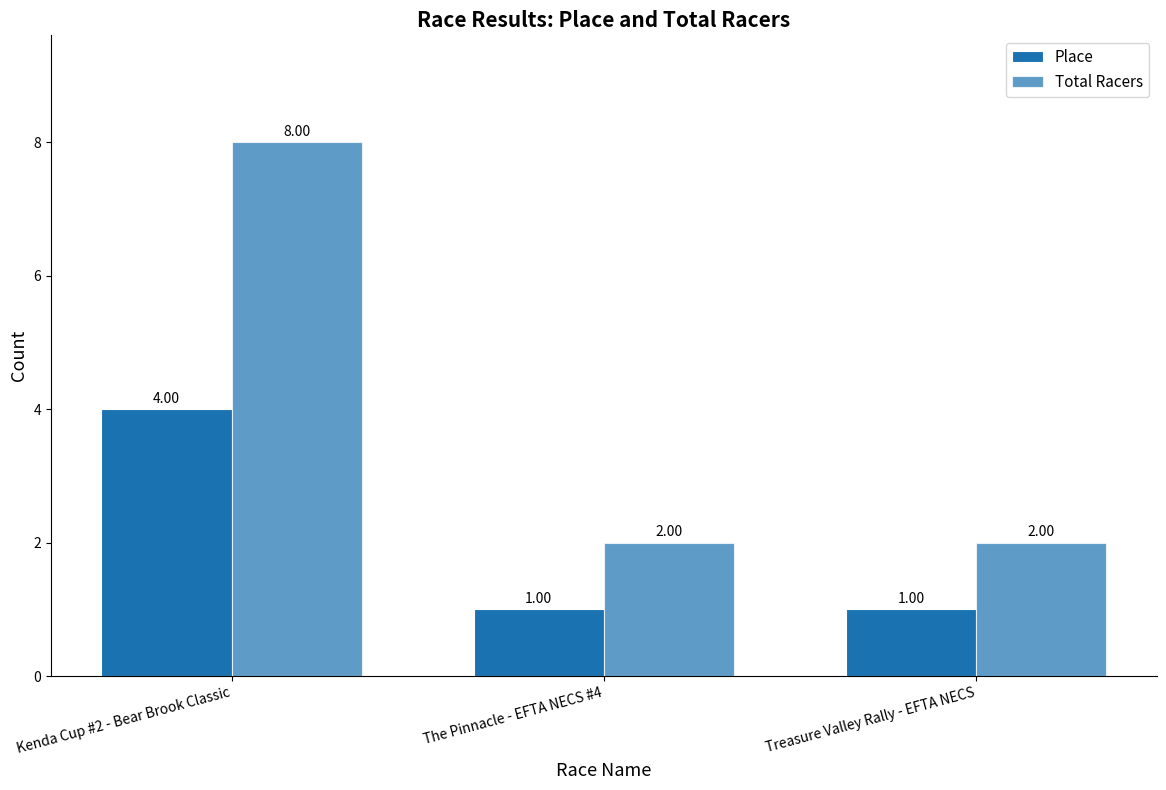

Are the bars grouped side by side (vs. stacked)?

Yes